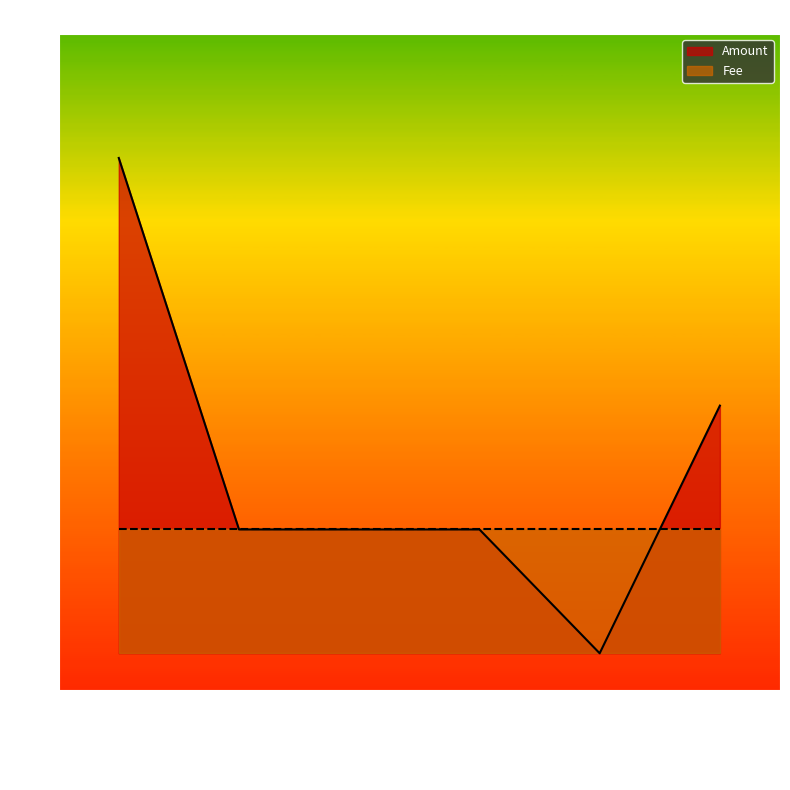

Read the value at 2016-03-02 16:47:08.

2